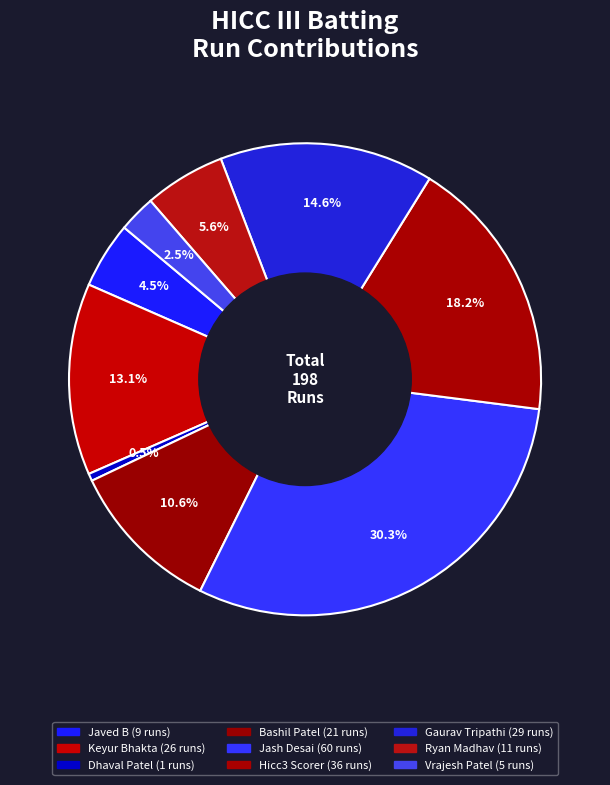

What percentage is the Bashil Patel slice, to the nearest percent?

11%